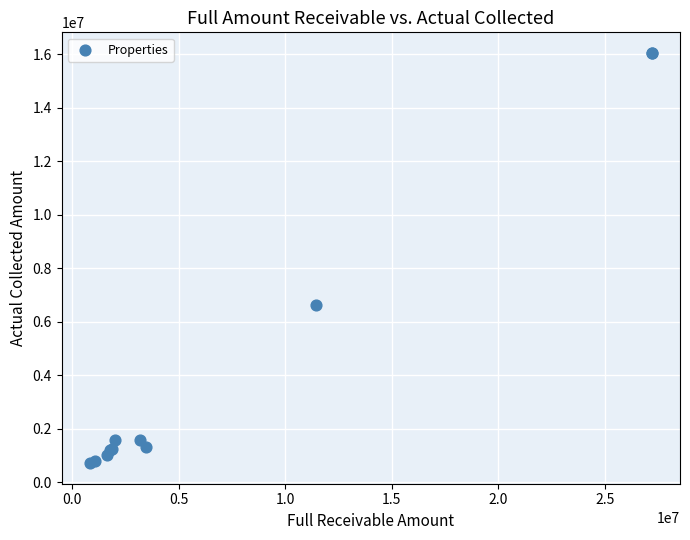

What Y value in the scatter plot is closest to 8376542?

6613041.1